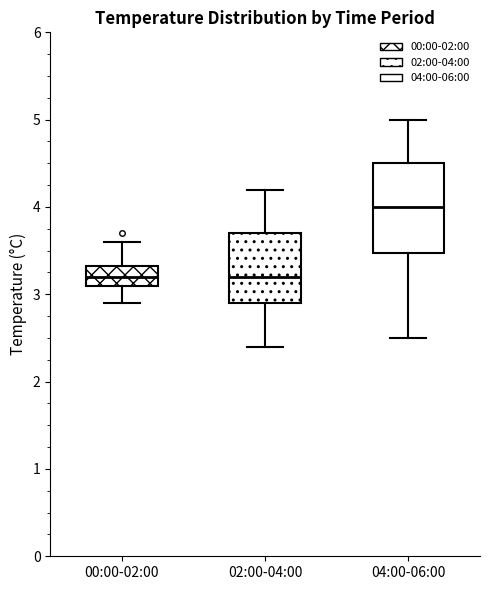

Where is the lower edge of the box for 00:00-02:00 on the y-axis? The values are not printed on the chart, so give them approximately, as read against the axis.

3.1